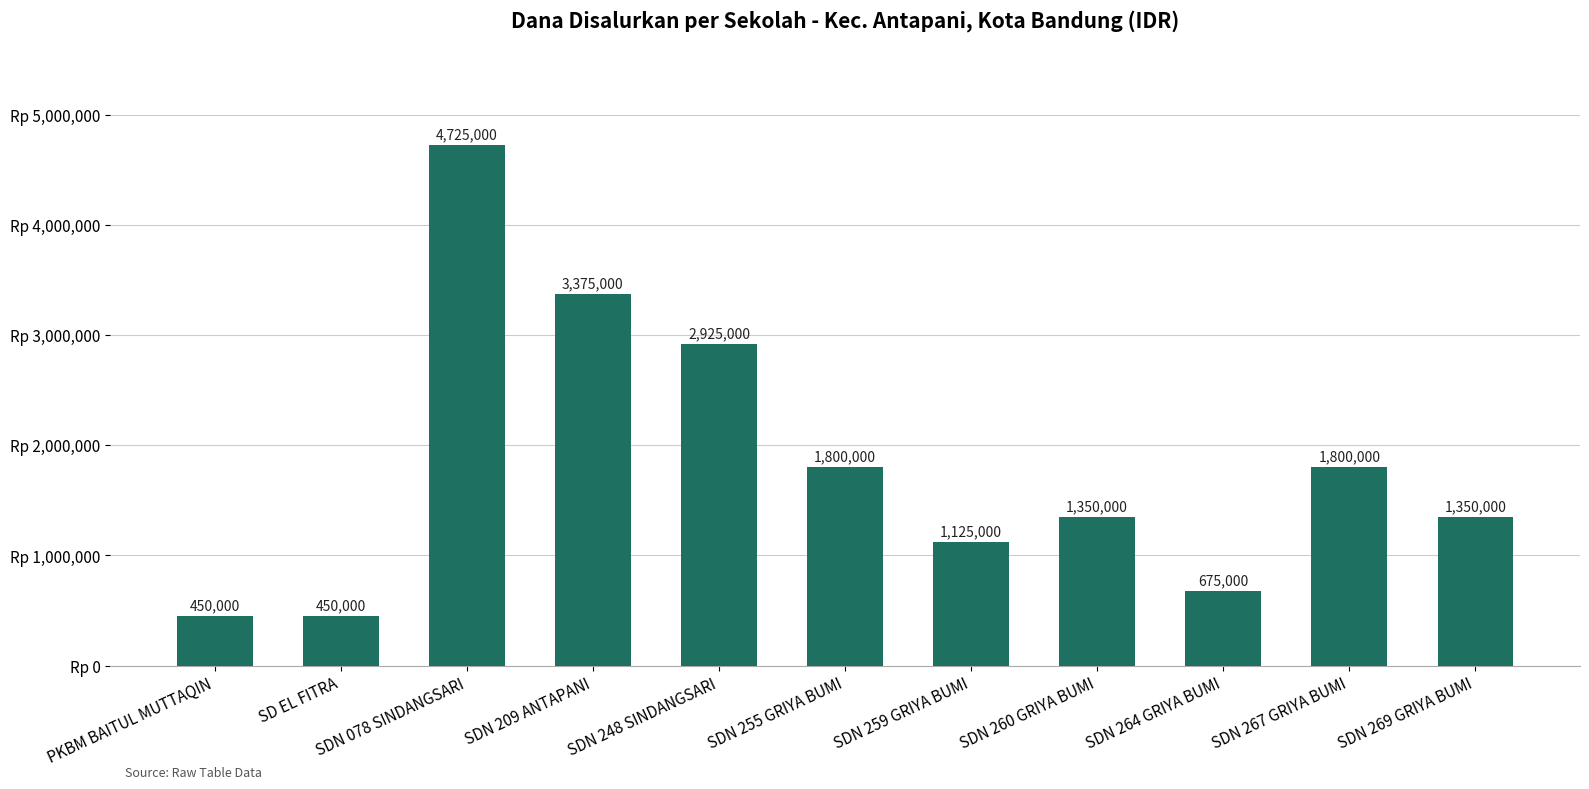

What is the difference between the maximum and second lowest values?

4275000